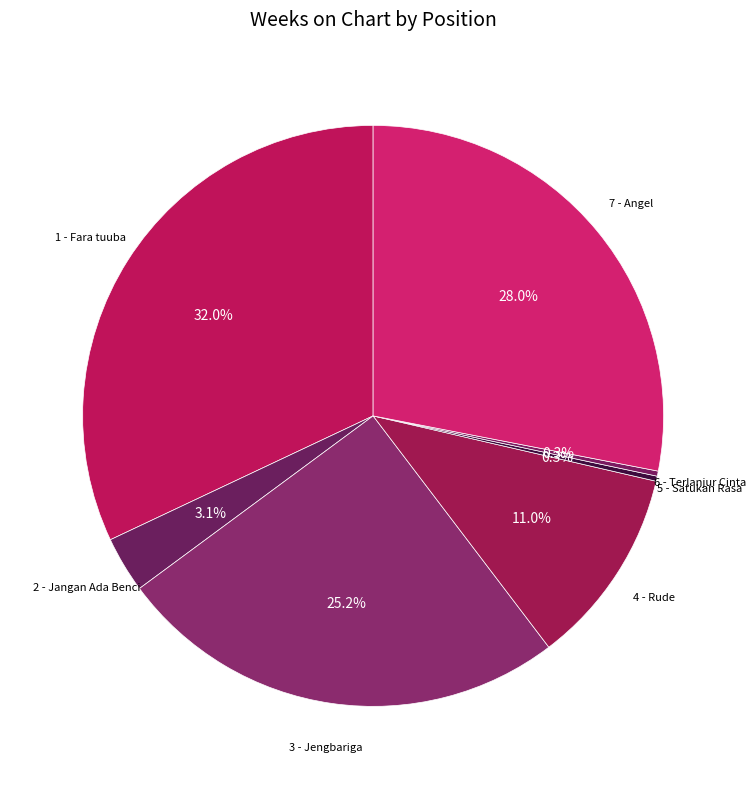

How many slices are in this pie chart?

7